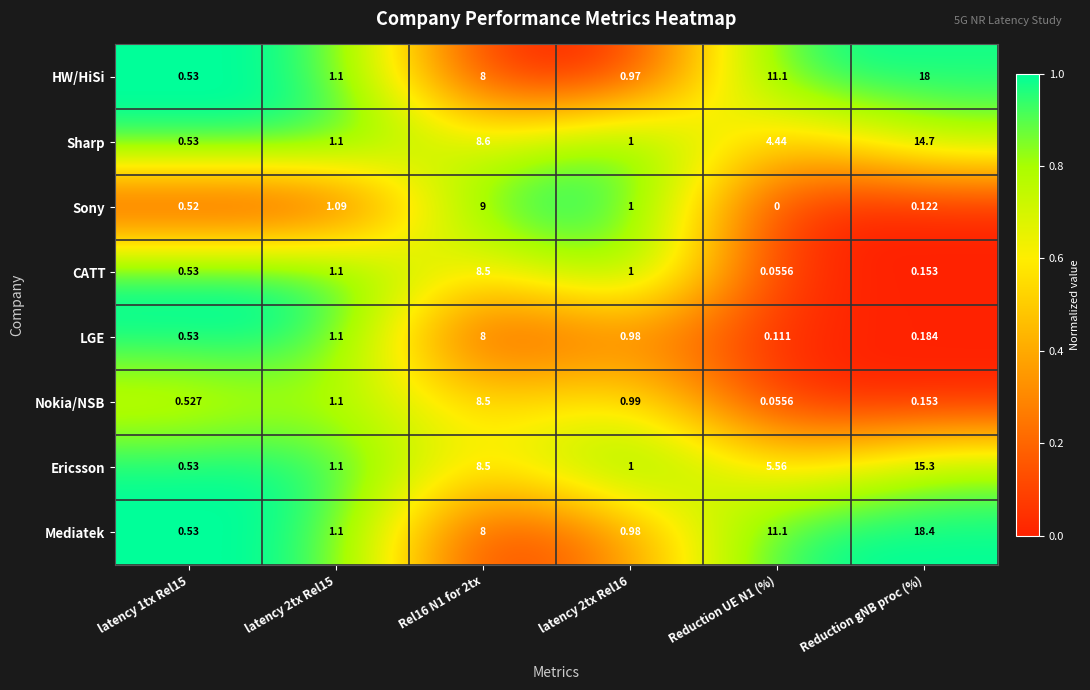

At which category is the sum across all series the highest?

Rel16 N1 for 2tx